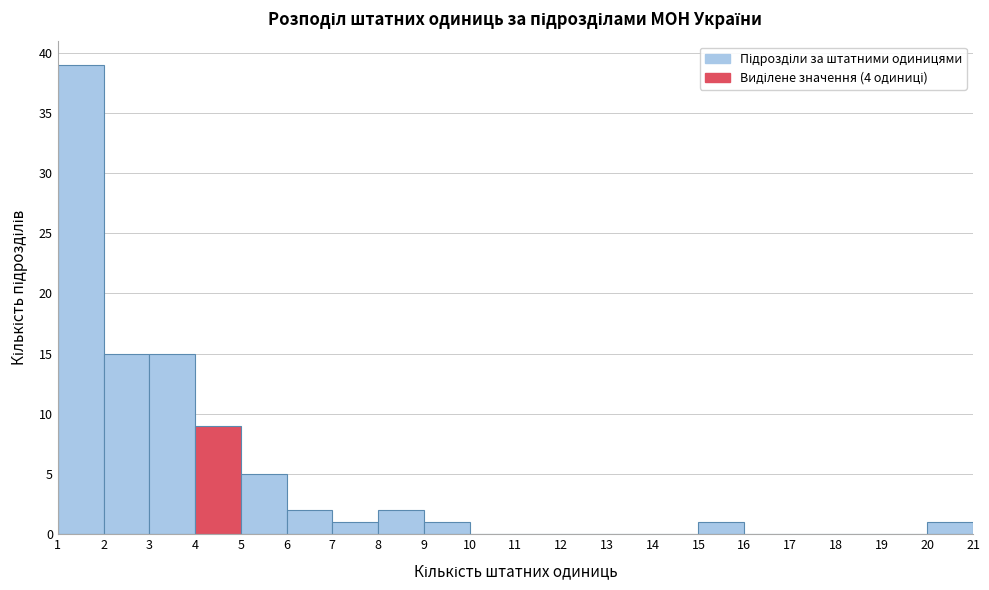

Over which range of the x-axis is the bar tallest?

1 to 2